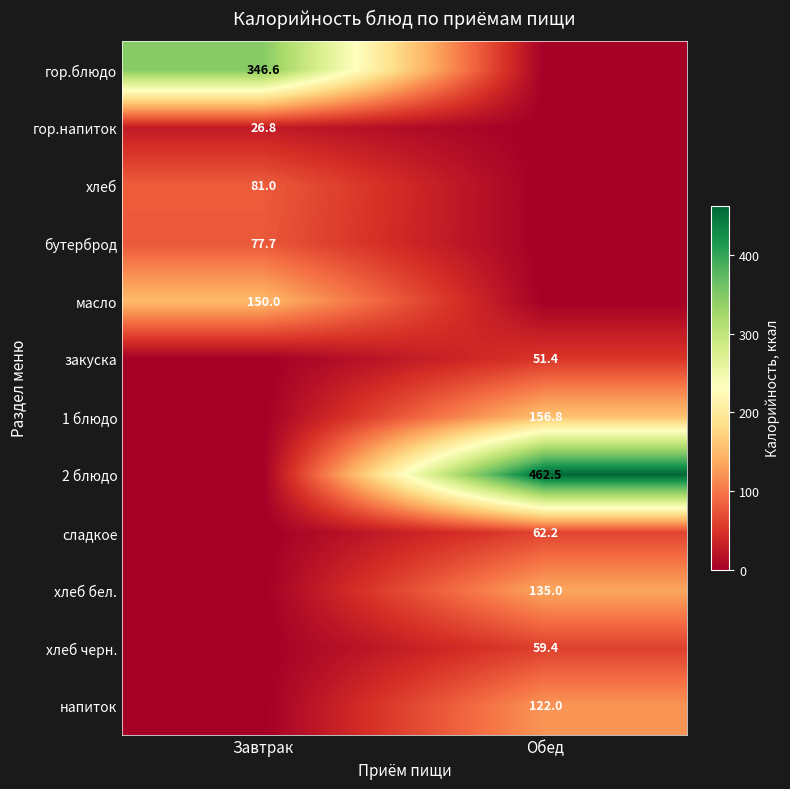

True or false: напиток has a value of 58.9 at Обед.

False